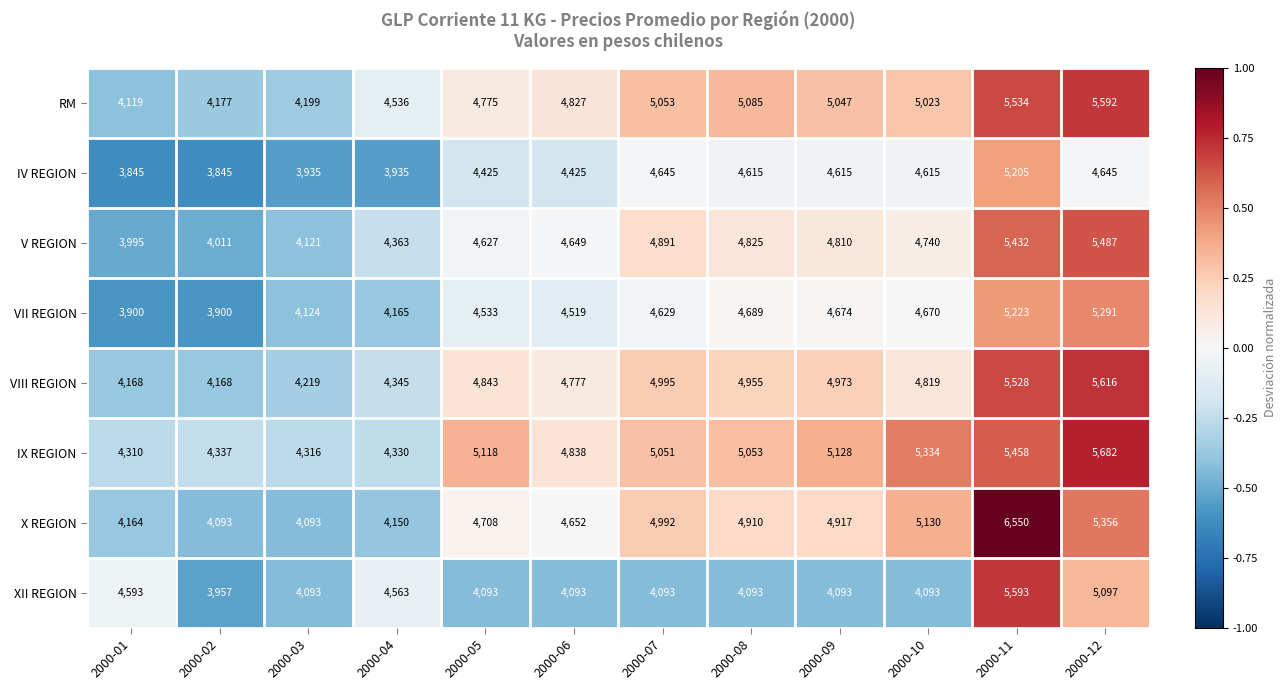

What is the difference between the highest and lowest values at 2000-04?

628